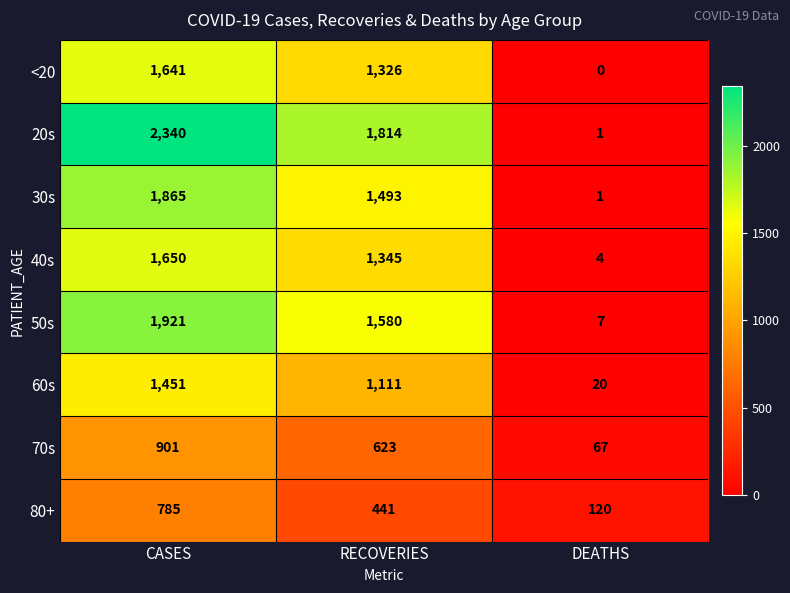

At CASES, list the series in order from smallest to largest.

80+, 70s, 60s, <20, 40s, 30s, 50s, 20s